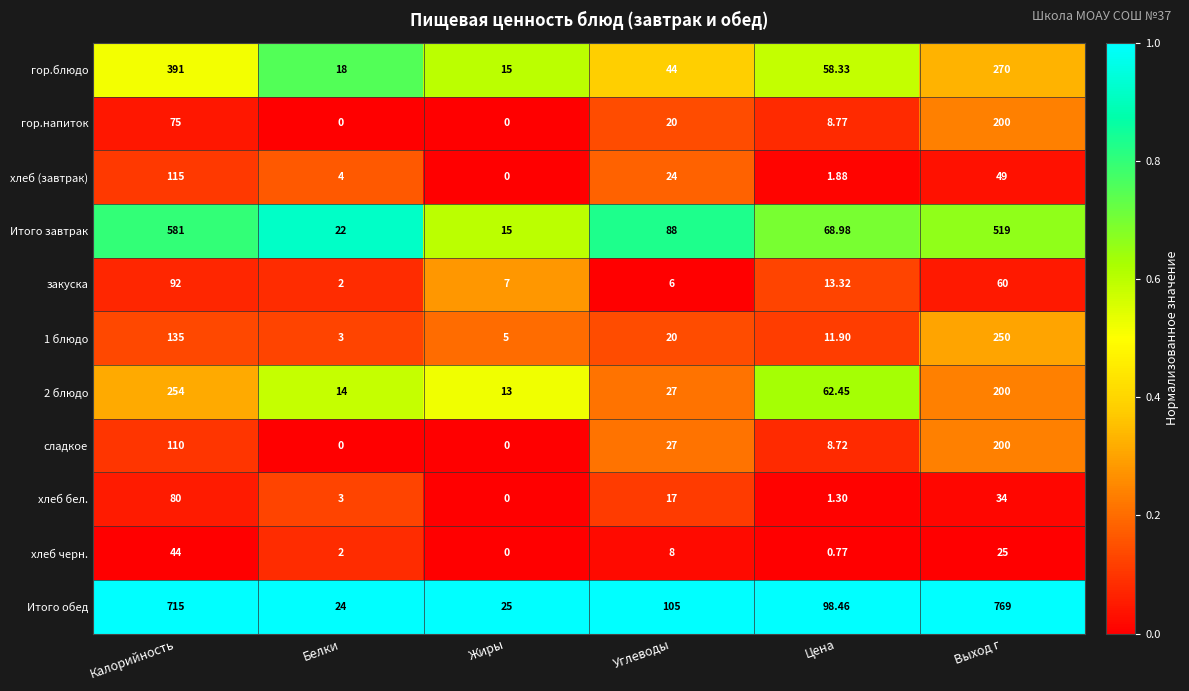

What is the total value across all series at Калорийность?

2592.0